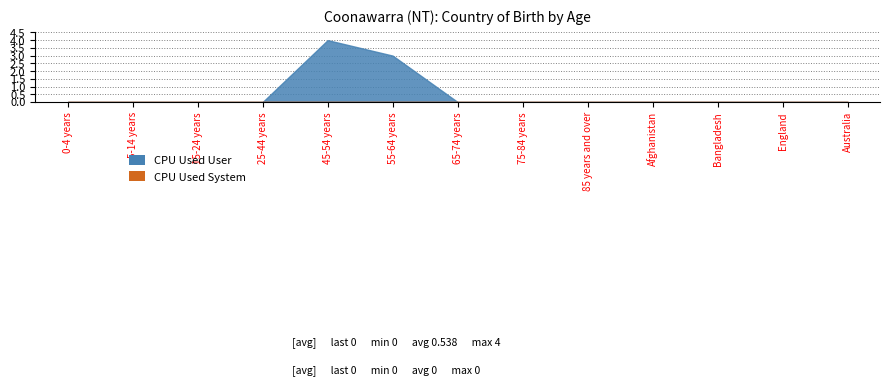

Reading right to left, list all the values displayed in this chart.

CPU Used User: 0	0	0	0	0	0	0	3	4	0	0	0	0
CPU Used System: 0	0	0	0	0	0	0	0	0	0	0	0	0